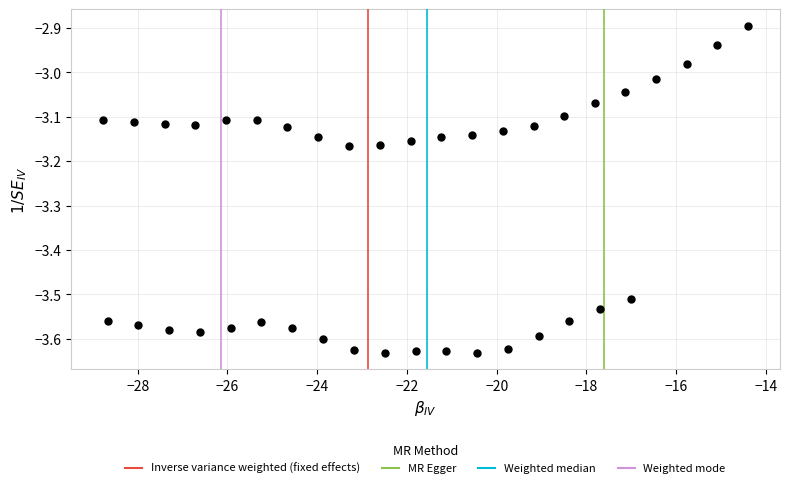

What is the range of Y values (max minus min)?

0.7